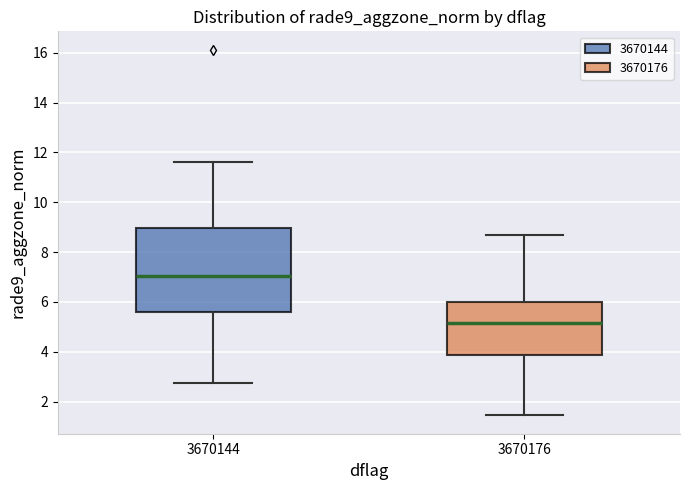

Where does the upper whisker of the box at x = 3670144 end on the y-axis? The values are not printed on the chart, so give them approximately, as read against the axis.

11.6